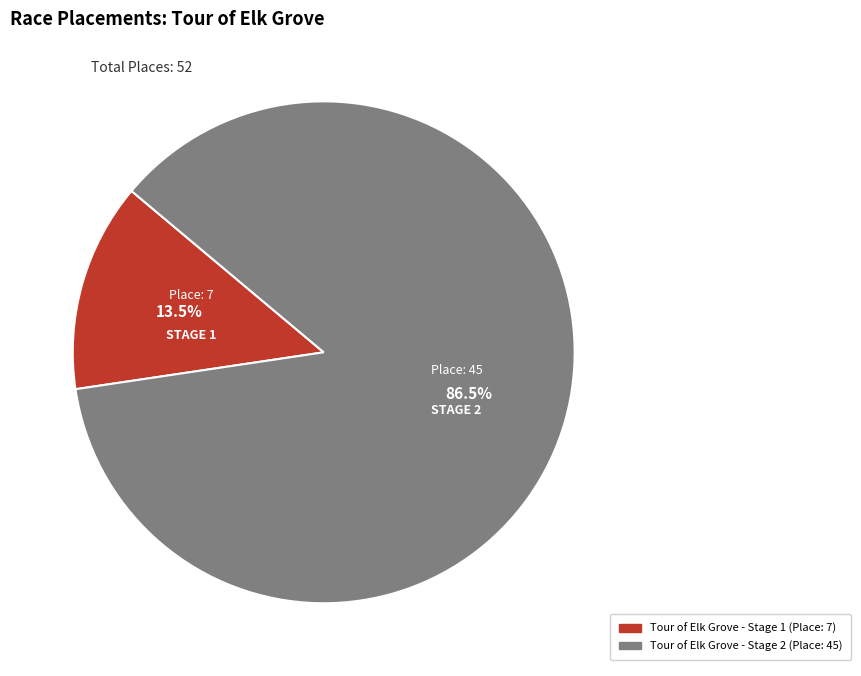

What percentage do Tour of Elk Grove - Stage 1 and Tour of Elk Grove - Stage 2 together represent?

100.0%